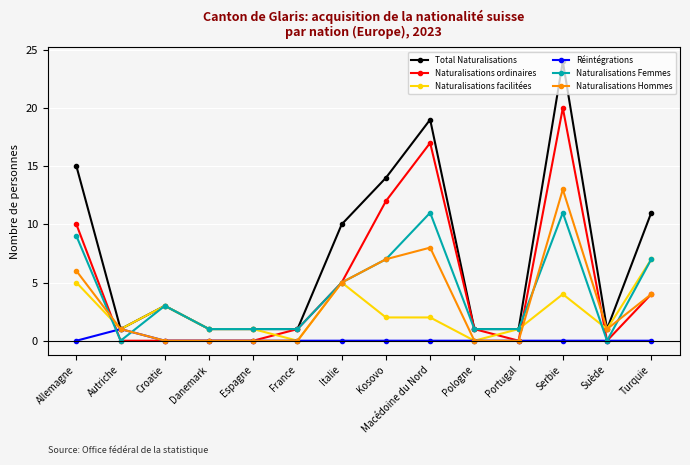

Count the number of data series in this chart.

6